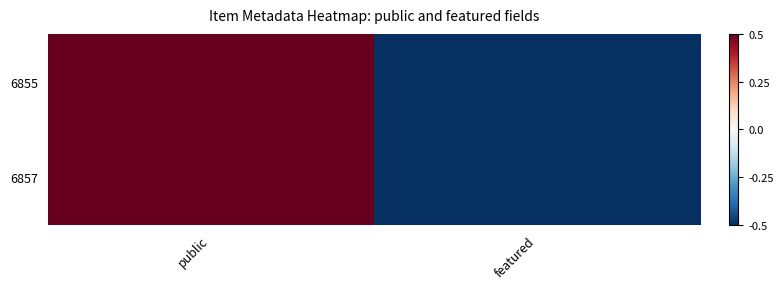

At which category does the chart reach its peak across all series?

public